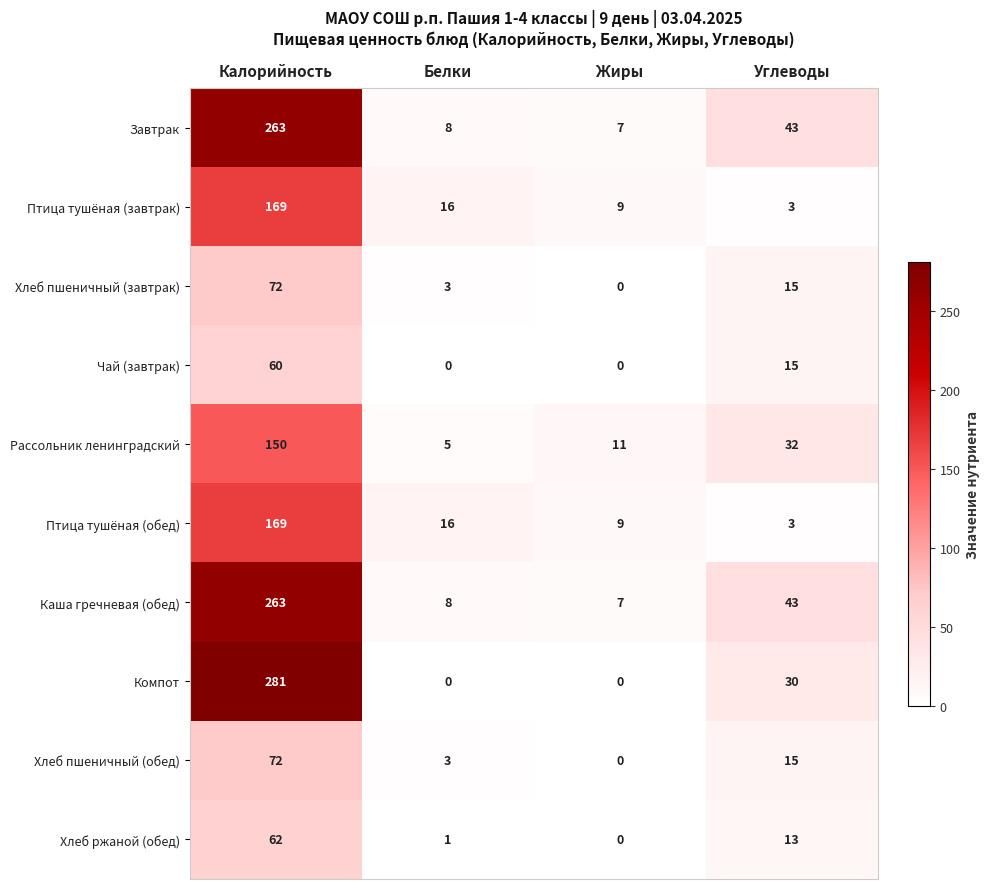

The value of Каша гречневая (обед) at Белки is 3. True or false?

False